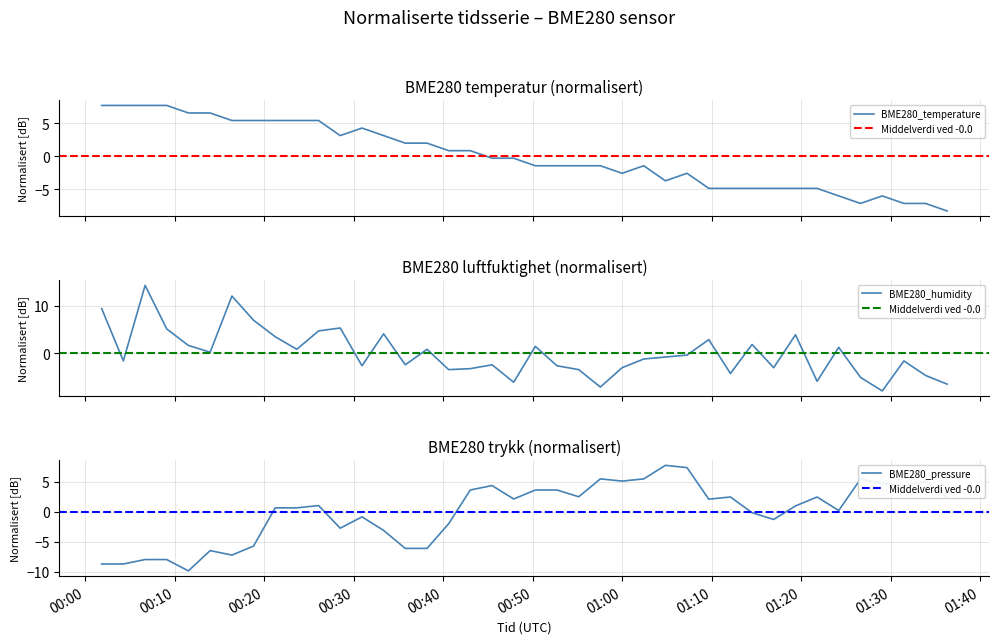

What is the highest value of the BME280_temperature series?

7.7